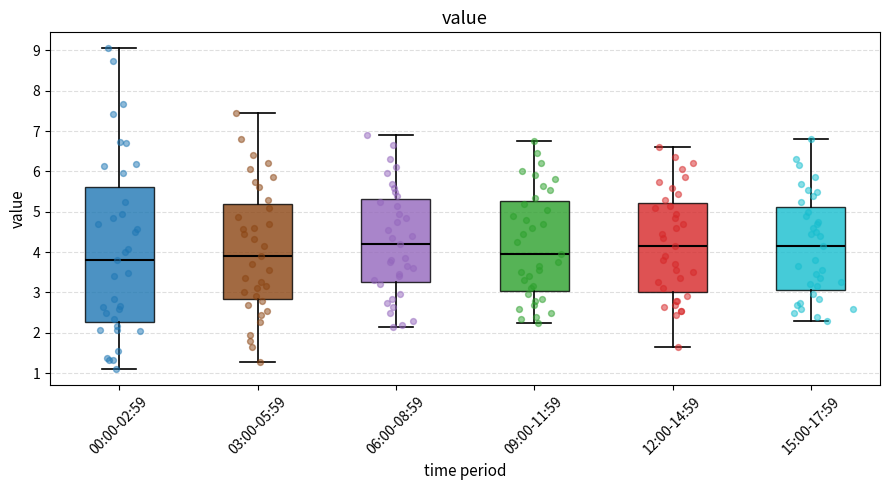

Reading left to right, read every box against the y-axis: the position of its median line, the range the box covers, and the ends of its whiskers. The values are not printed on the chart, so give them approximately, as read against the axis.

00:00-02:59: median 3.8, box 2.3 to 5.6, whiskers 1.1 to 9.1
03:00-05:59: median 3.9, box 2.9 to 5.2, whiskers 1.3 to 7.5
06:00-08:59: median 4.2, box 3.3 to 5.3, whiskers 2.2 to 6.9
09:00-11:59: median 4.0, box 3.0 to 5.3, whiskers 2.3 to 6.8
12:00-14:59: median 4.2, box 3.0 to 5.2, whiskers 1.7 to 6.6
15:00-17:59: median 4.2, box 3.1 to 5.1, whiskers 2.3 to 6.8